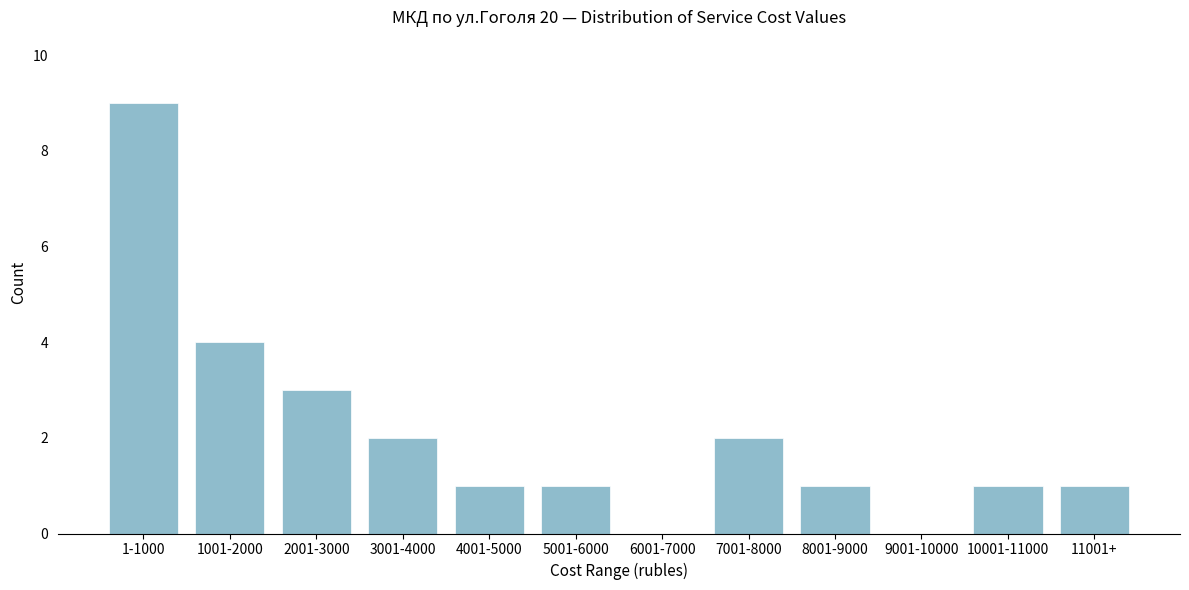

Reading right to left, transcribe all the data shown in this chart.

11001+=1	10001-11000=1	9001-10000=0	8001-9000=1	7001-8000=2	6001-7000=0	5001-6000=1	4001-5000=1	3001-4000=2	2001-3000=3	1001-2000=4	1-1000=9